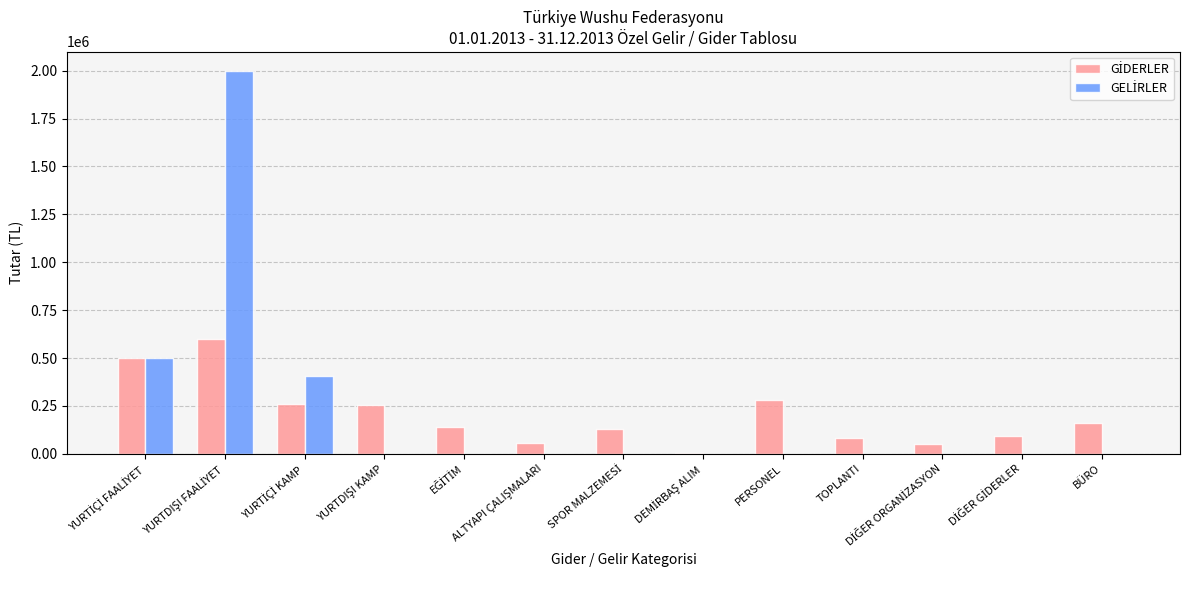

What is the greatest value displayed?

2000000.0